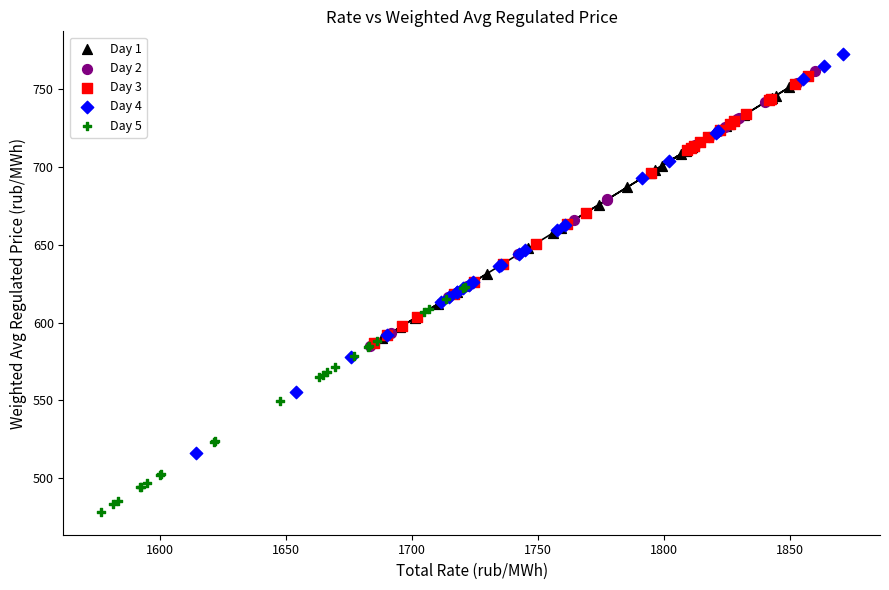

Which series contains the lowest Y value?

Day 5